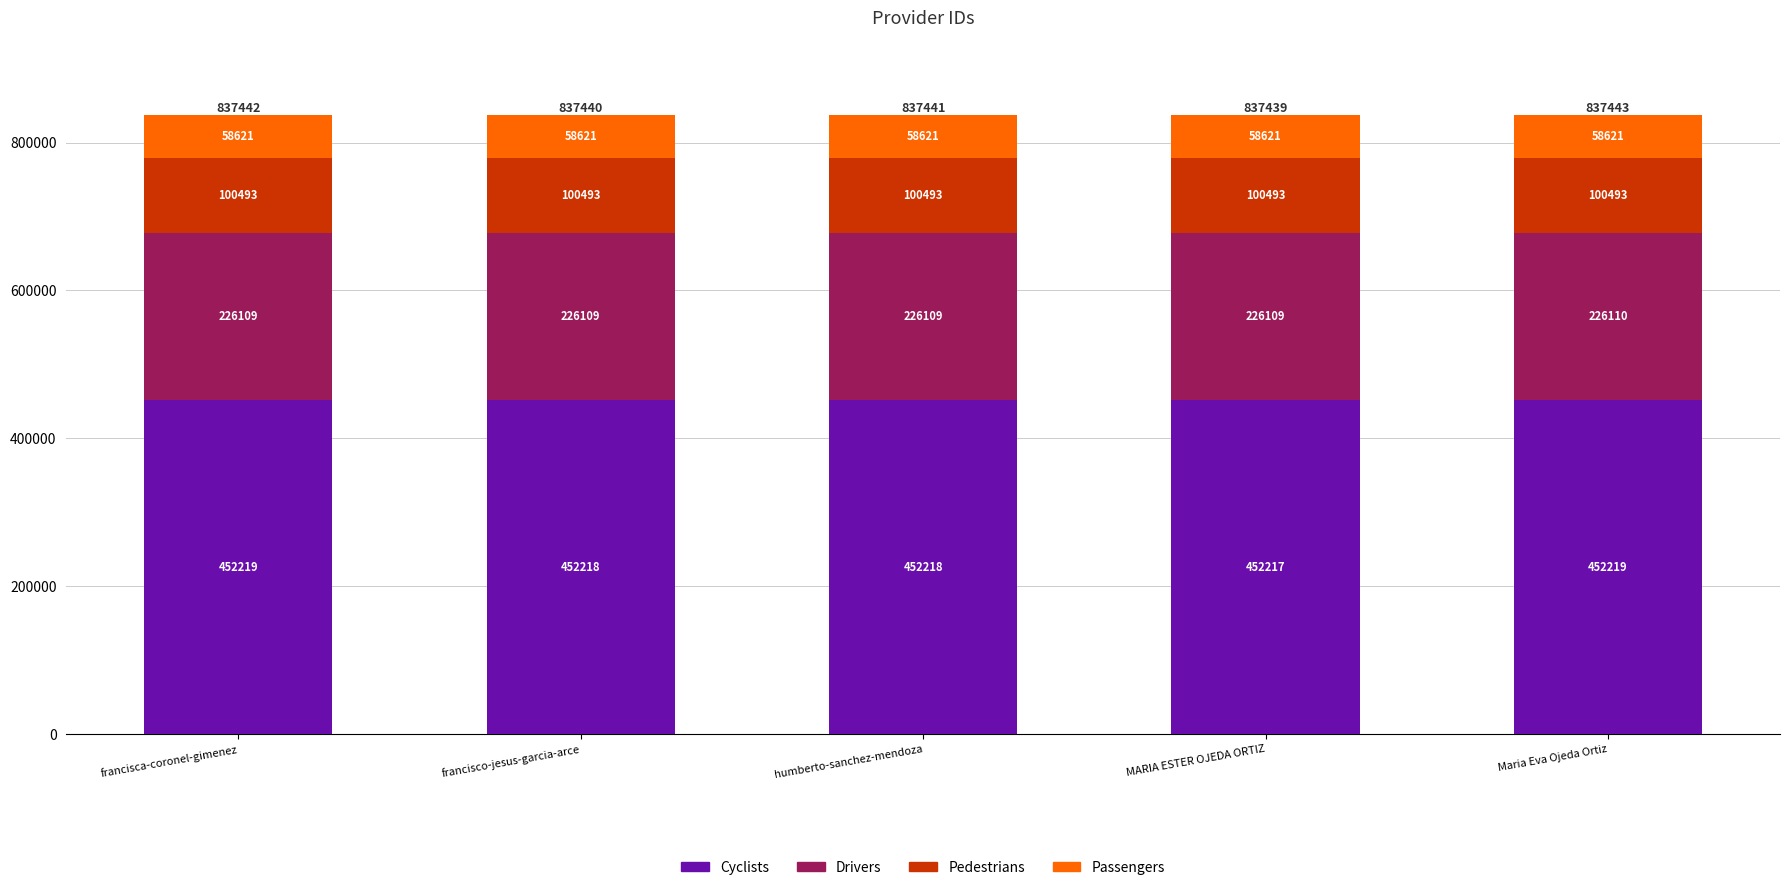

What is the difference between the Cyclists values at humberto-sanchez-mendoza and MARIA ESTER OJEDA ORTIZ?

1